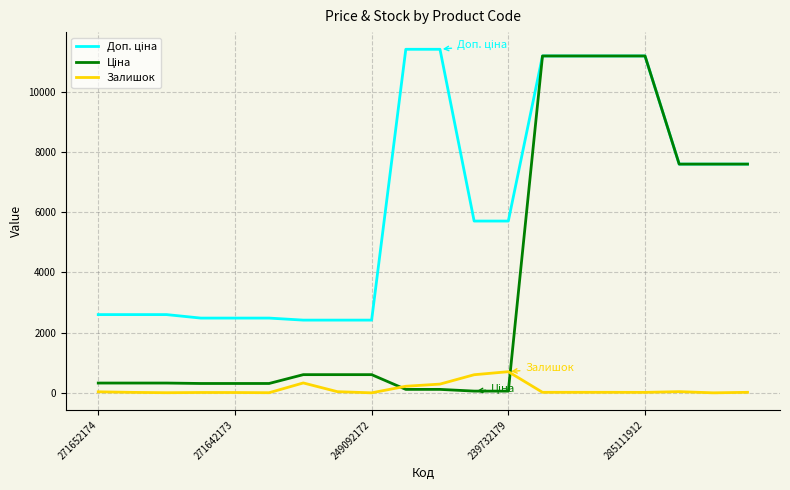

What is the greatest value displayed?

11410.0